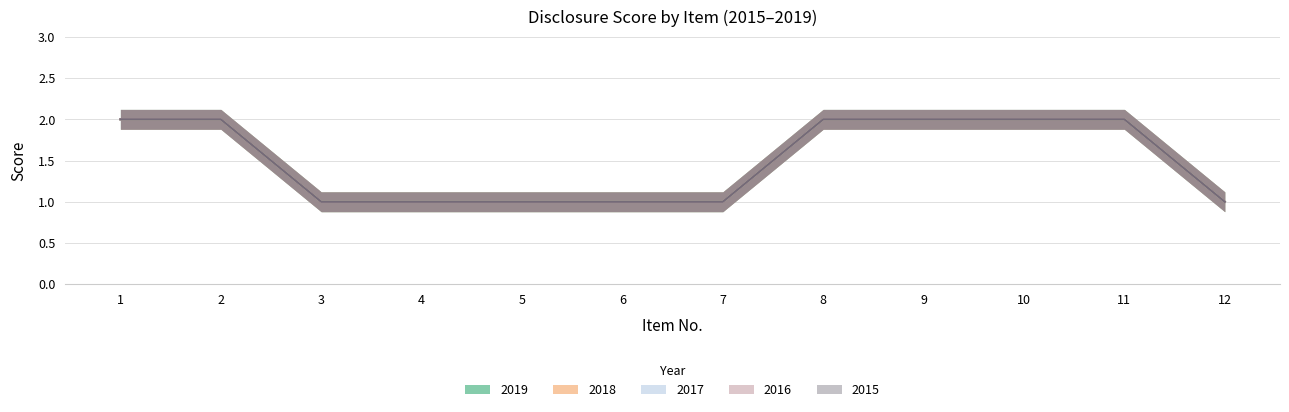

At how many categories does at least one series exceed 1?

6